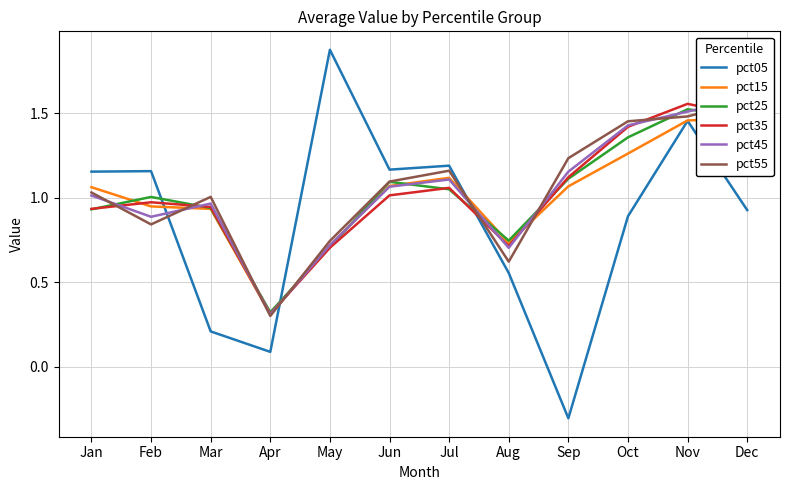

How many negative values does the pct05 series have?

1